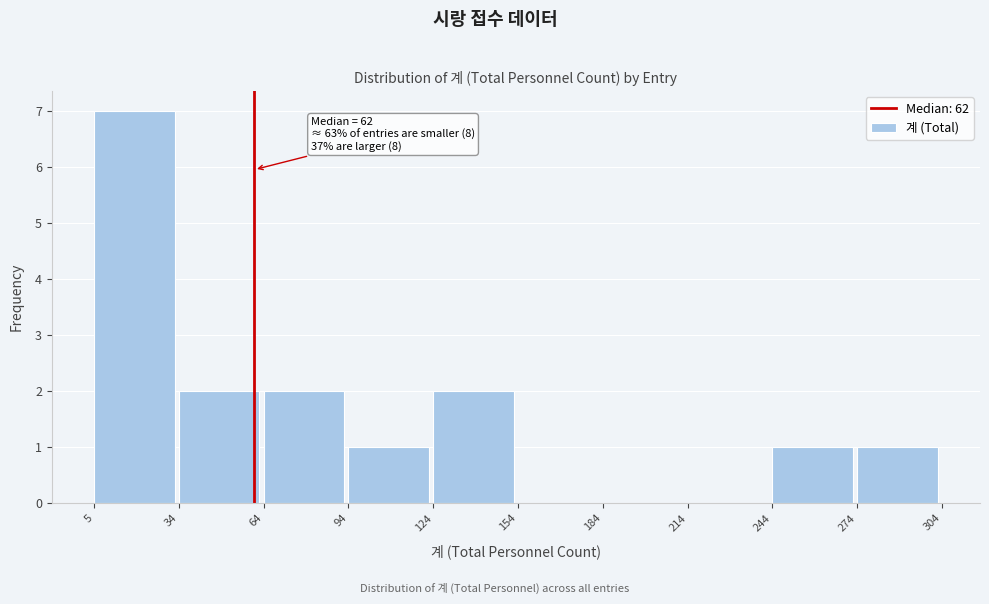

Which range on the x-axis has the tallest bar?

5 to 34